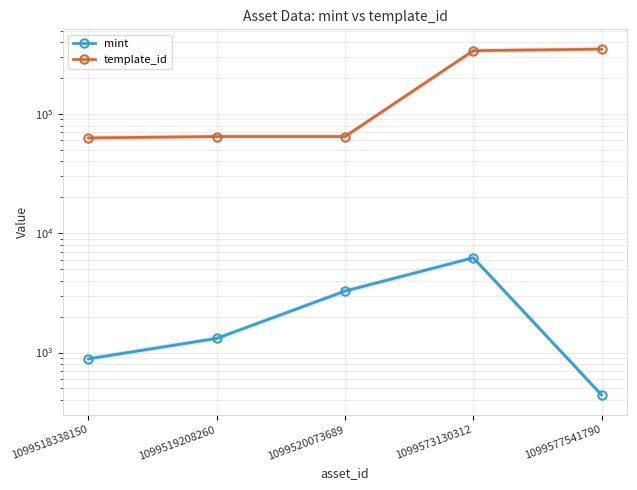

True or false: template_id and mint cross at least once.

False